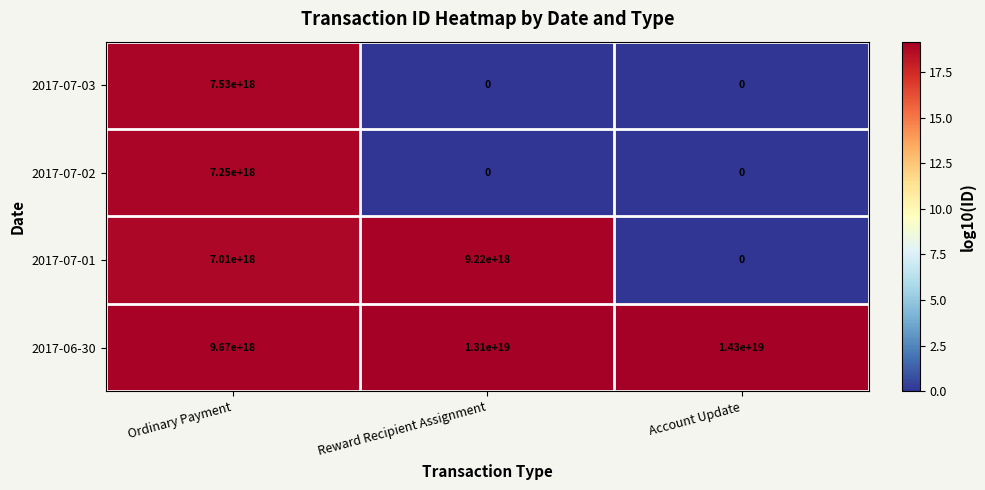

List the labels in order of 2017-06-30 value, largest first.

Account Update, Reward Recipient Assignment, Ordinary Payment